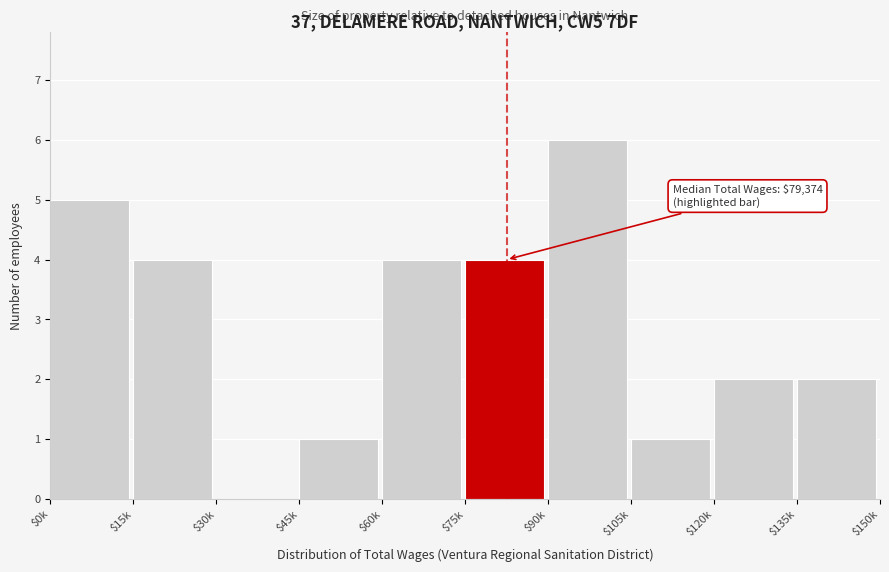

Which category has the highest value across all series?

$90k